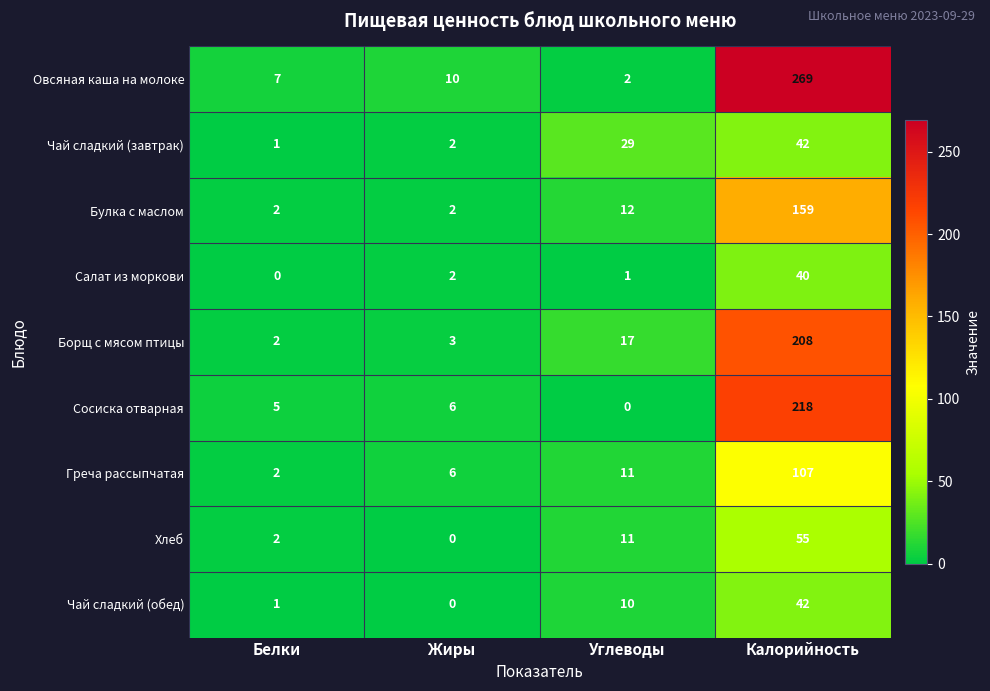

List the labels in order of Чай сладкий (завтрак) value, smallest first.

Белки, Жиры, Углеводы, Калорийность